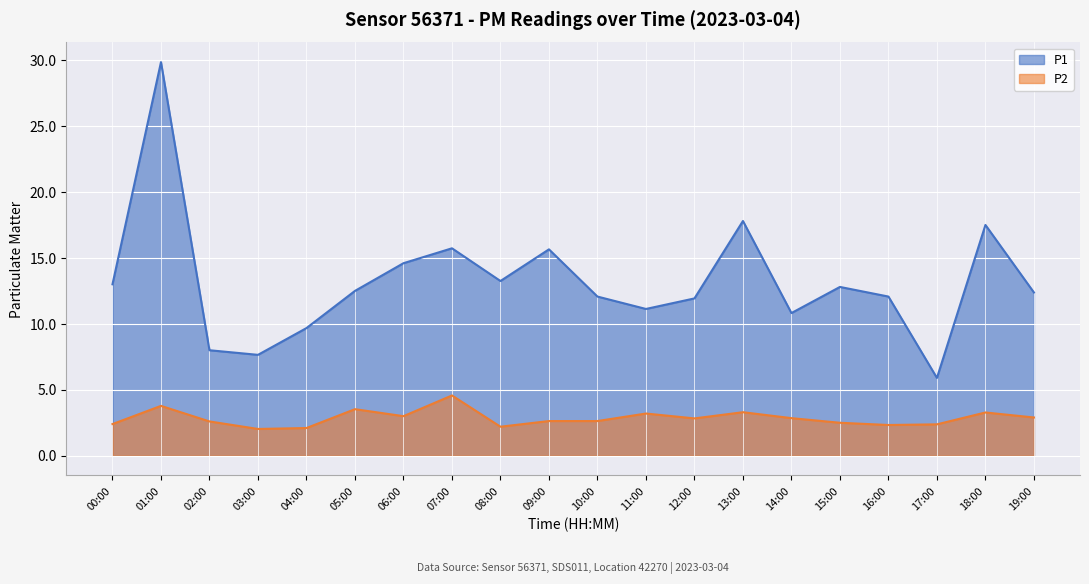

At which label does P1 reach its minimum?

17:00